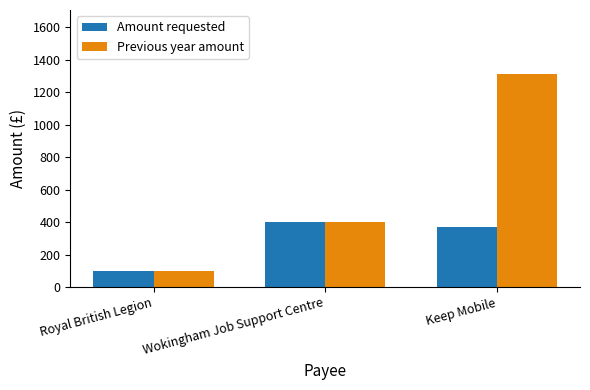

What position from the left is Keep Mobile?

3